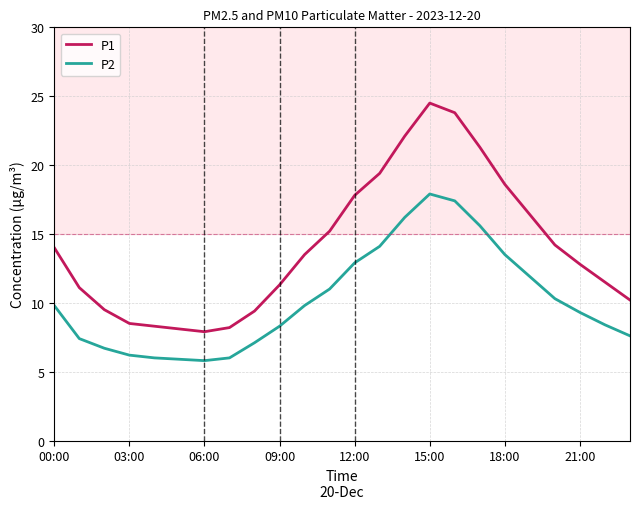

Count the number of categories in the chart.

24